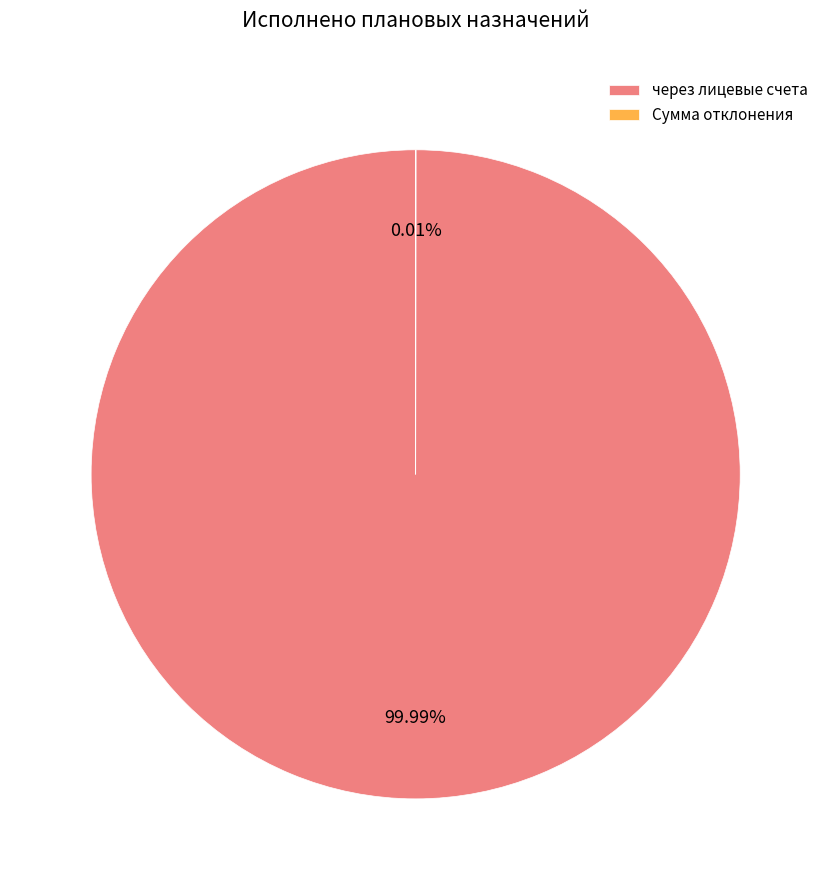

Which slice is the largest?

через лицевые счета